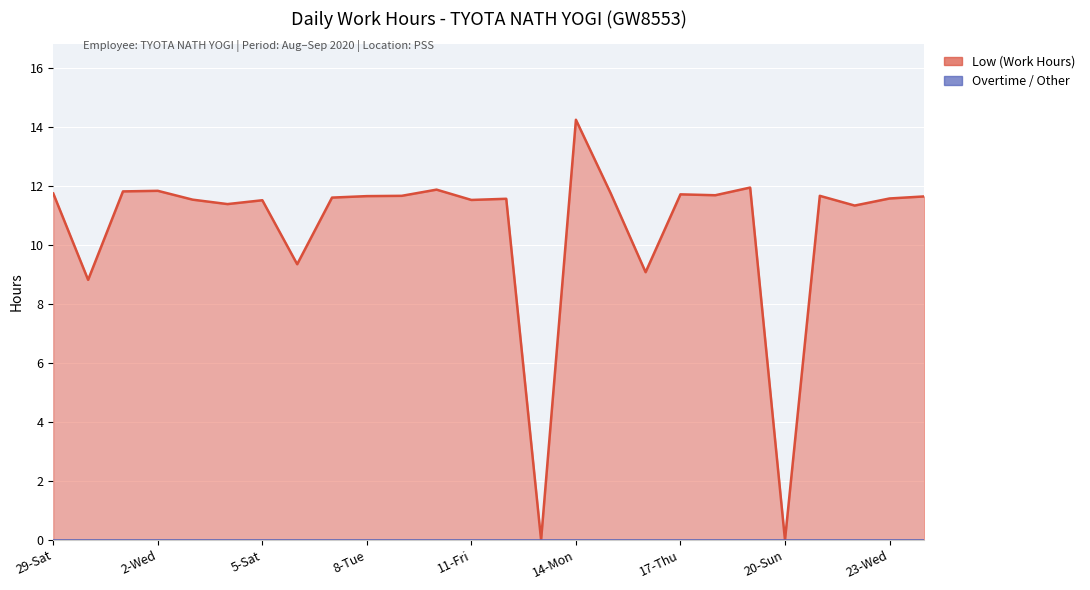

At which category does the data reach its first local peak?

2-Wed